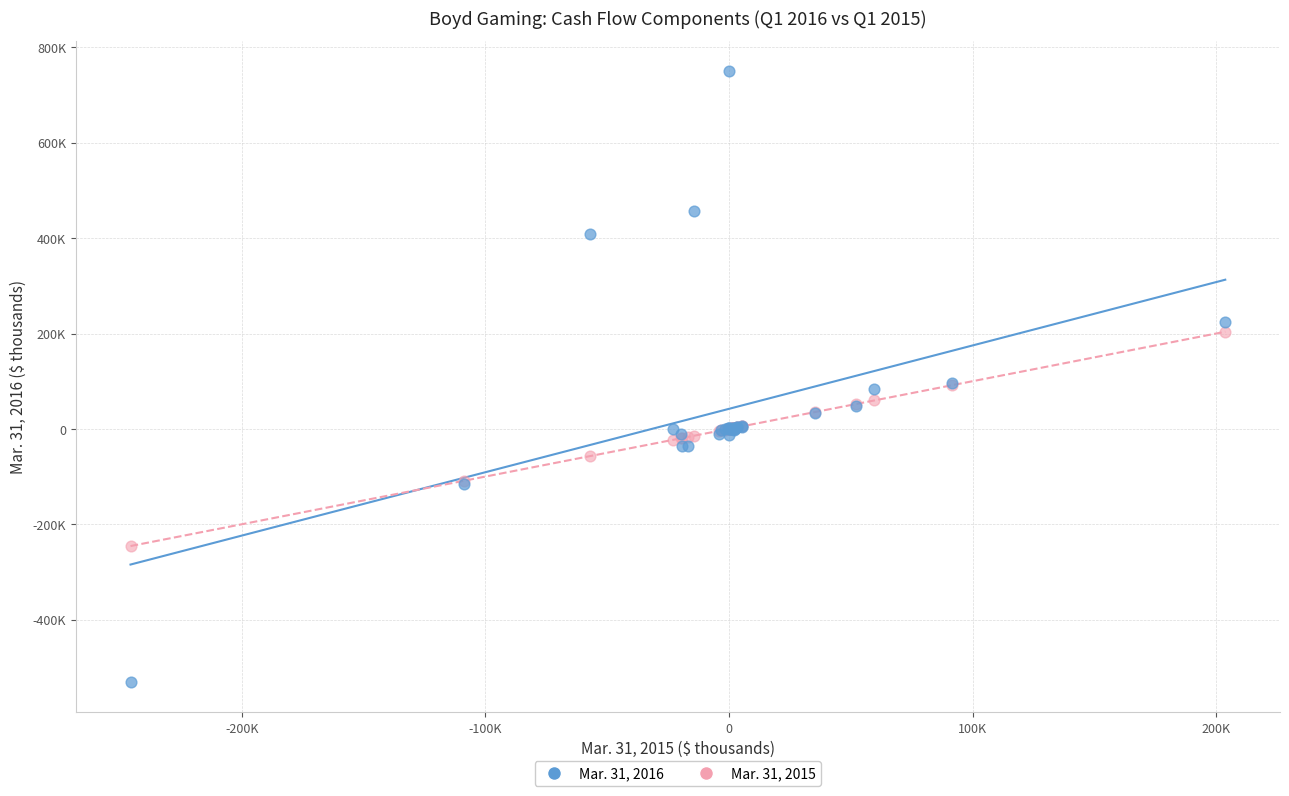

Which series reaches the minimum Y coordinate?

Mar. 31, 2016